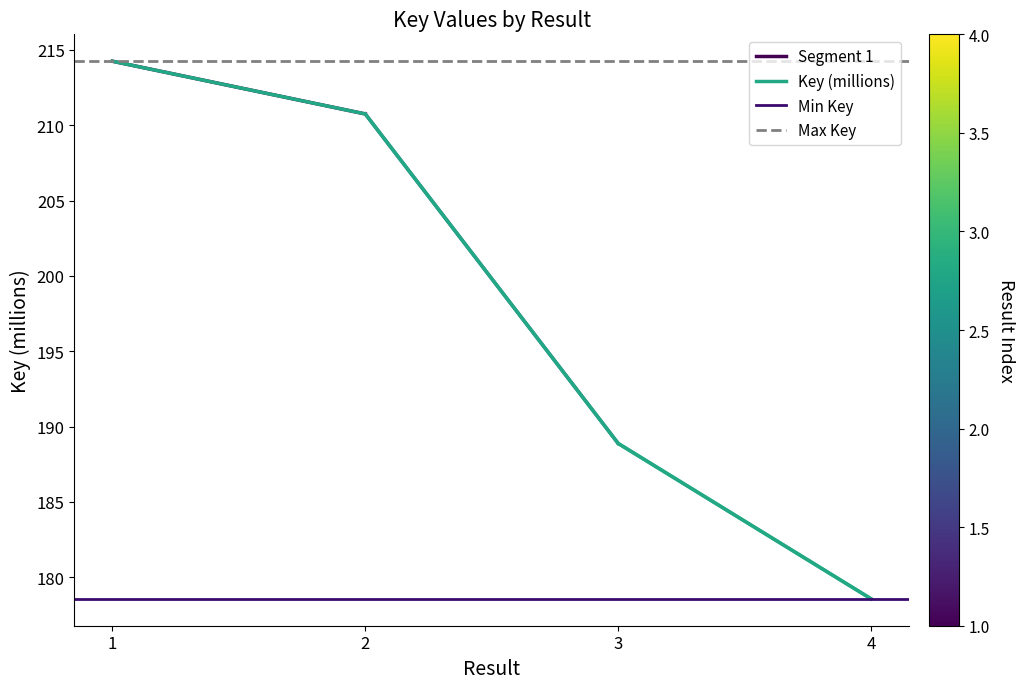

How many data points are less than 210?

2